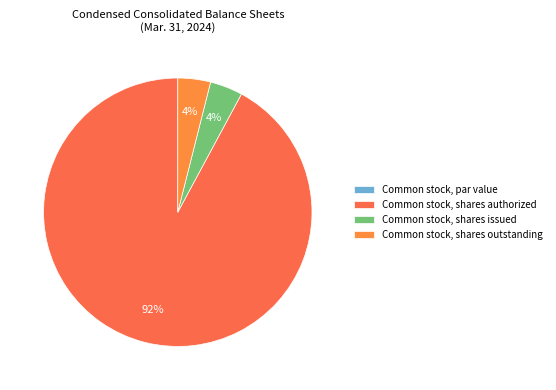

Which slice represents more than half of the pie?

Common stock, shares authorized